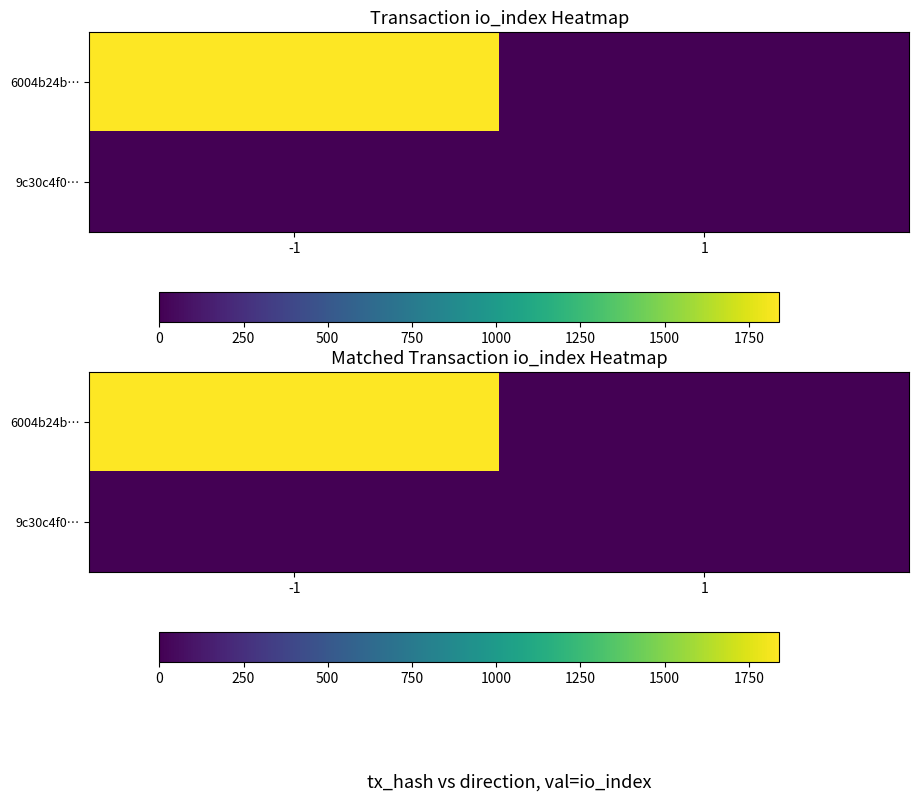

The value of 6004b24b… at -1 is 1841. True or false?

True